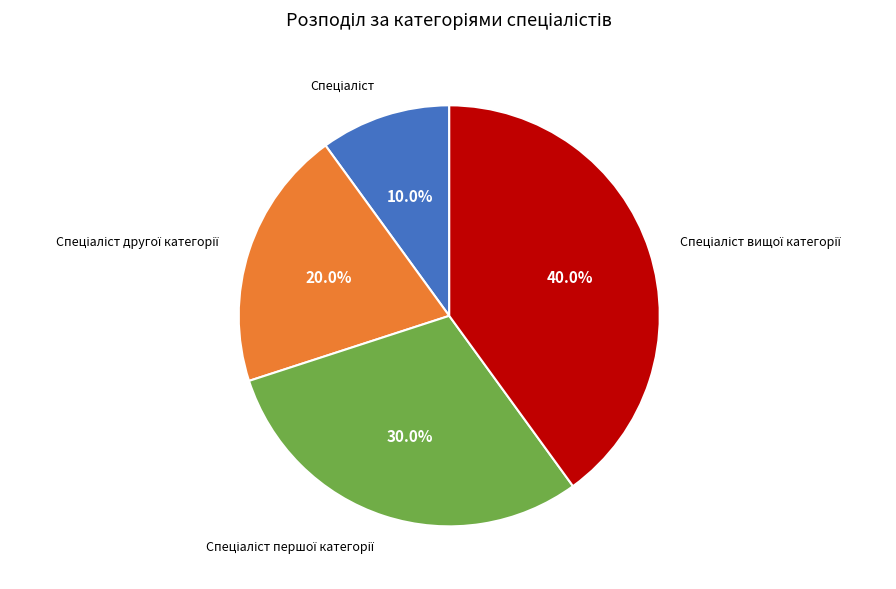

Does any single category account for the majority?

No